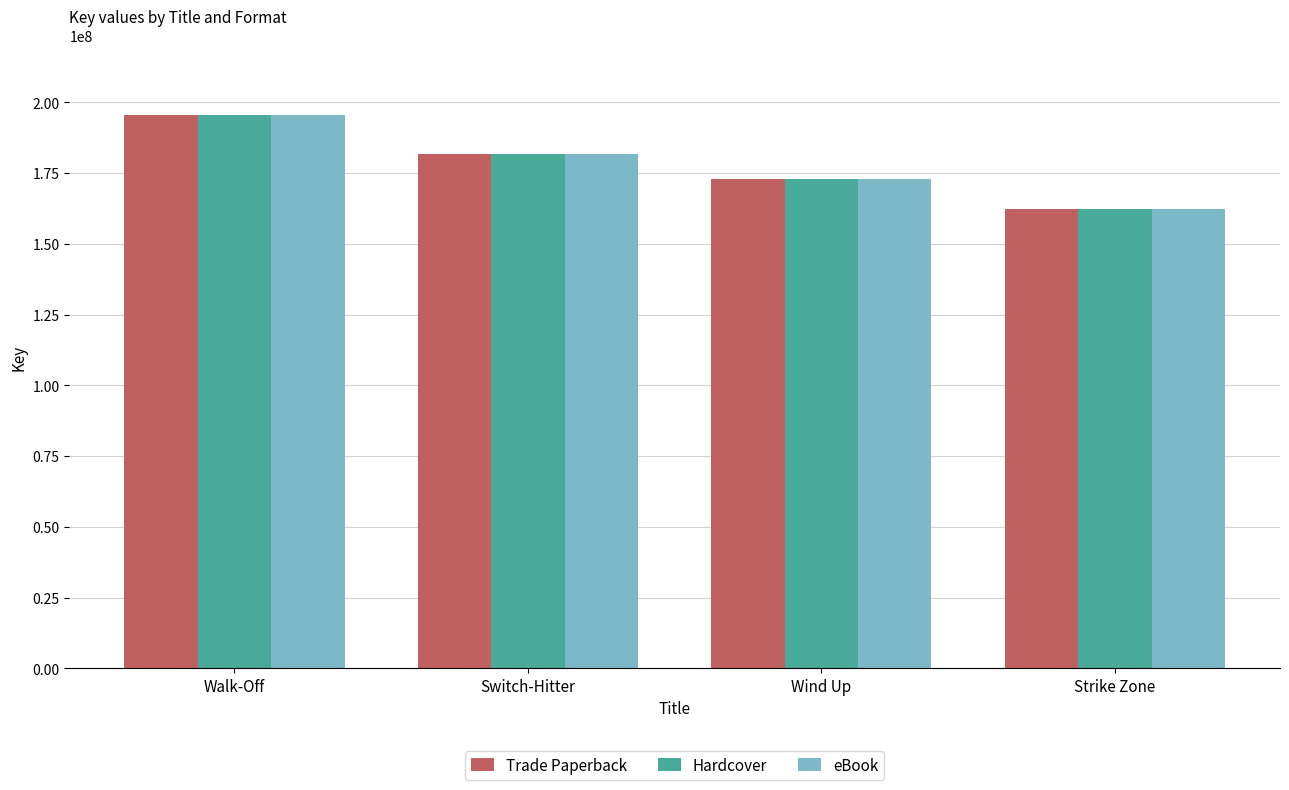

How many bars are there in total?

12